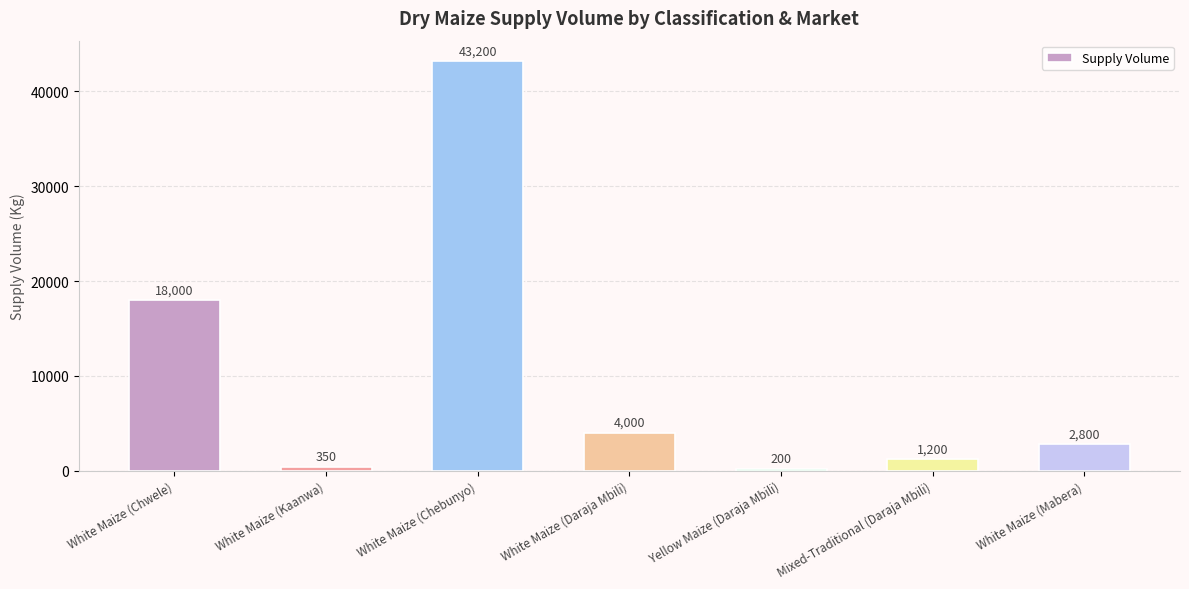

What is the sum of all values?

69750